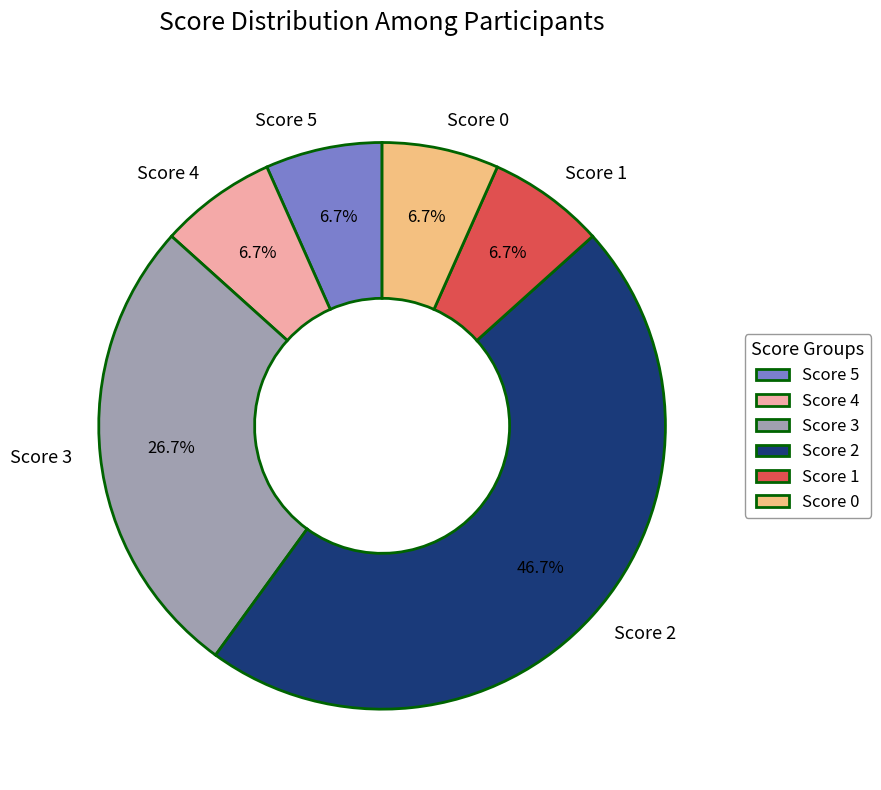

What is the ratio of the value at Score 5 to the value at Score 4?

1.0